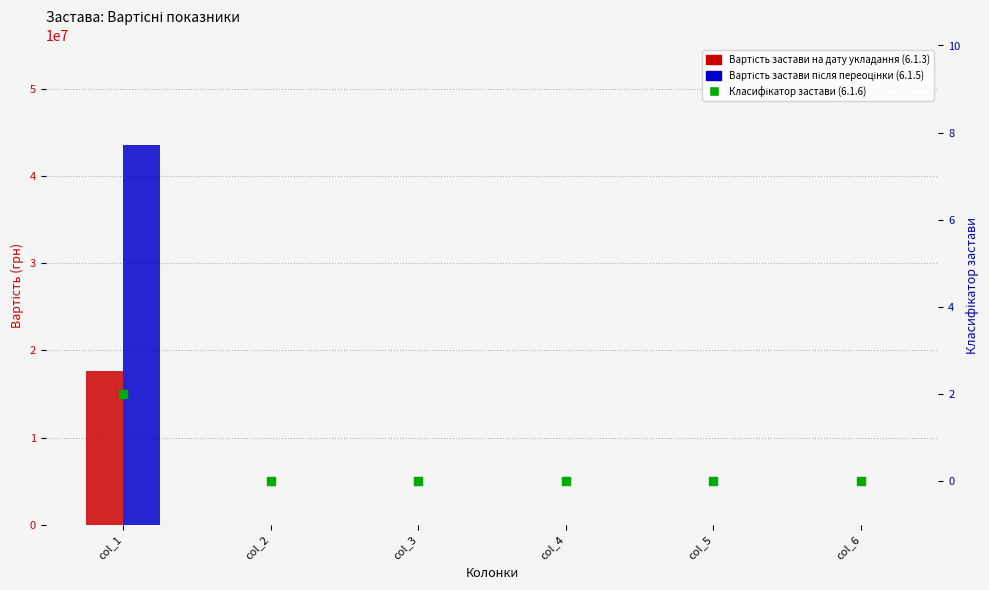

Which series contains the lowest Y value?

Вартість застави на дату укладання (6.1.3)